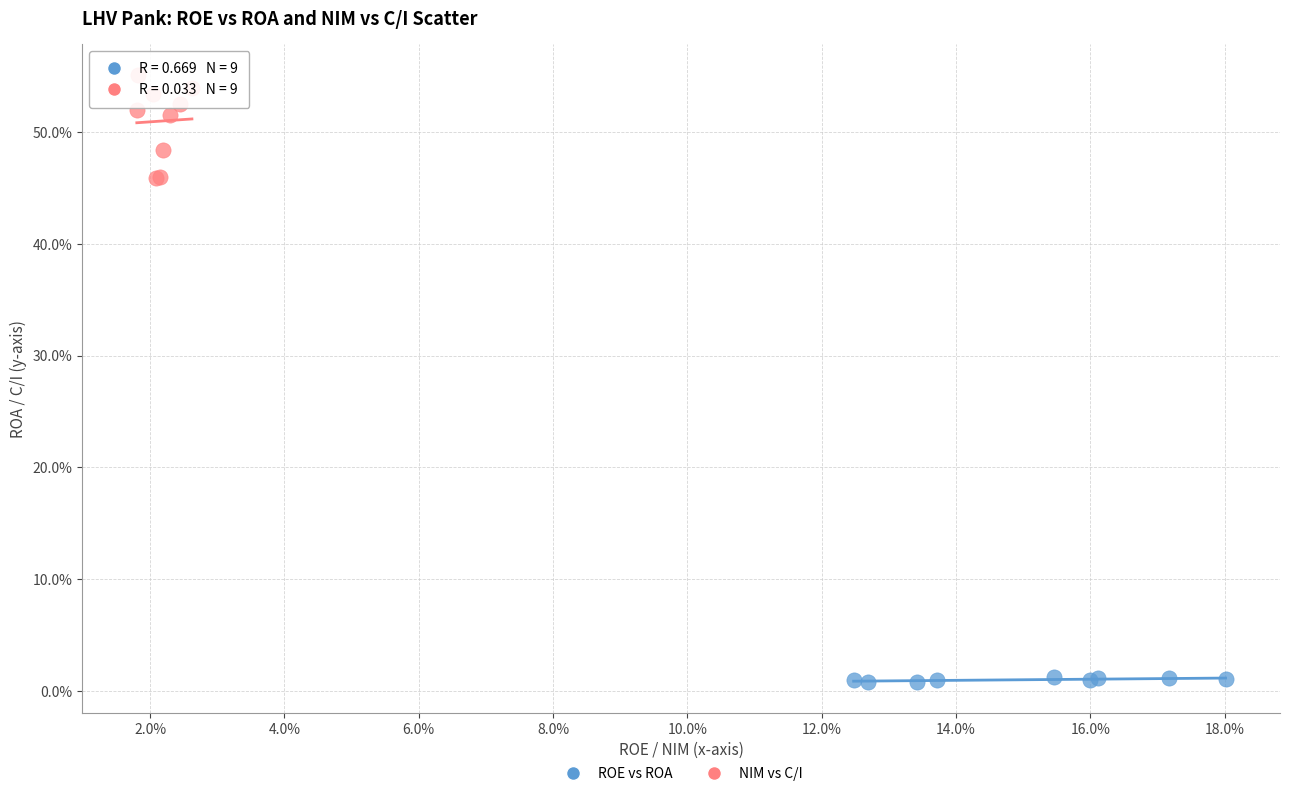

Which series contains the lowest Y value?

ROE vs ROA